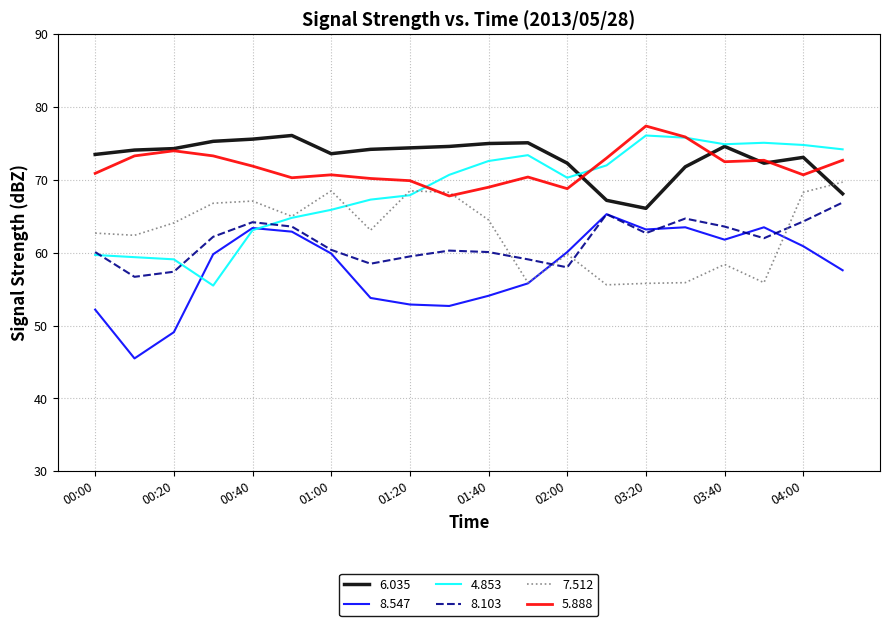

True or false: 8.103 and 5.888 intersect in this chart.

False